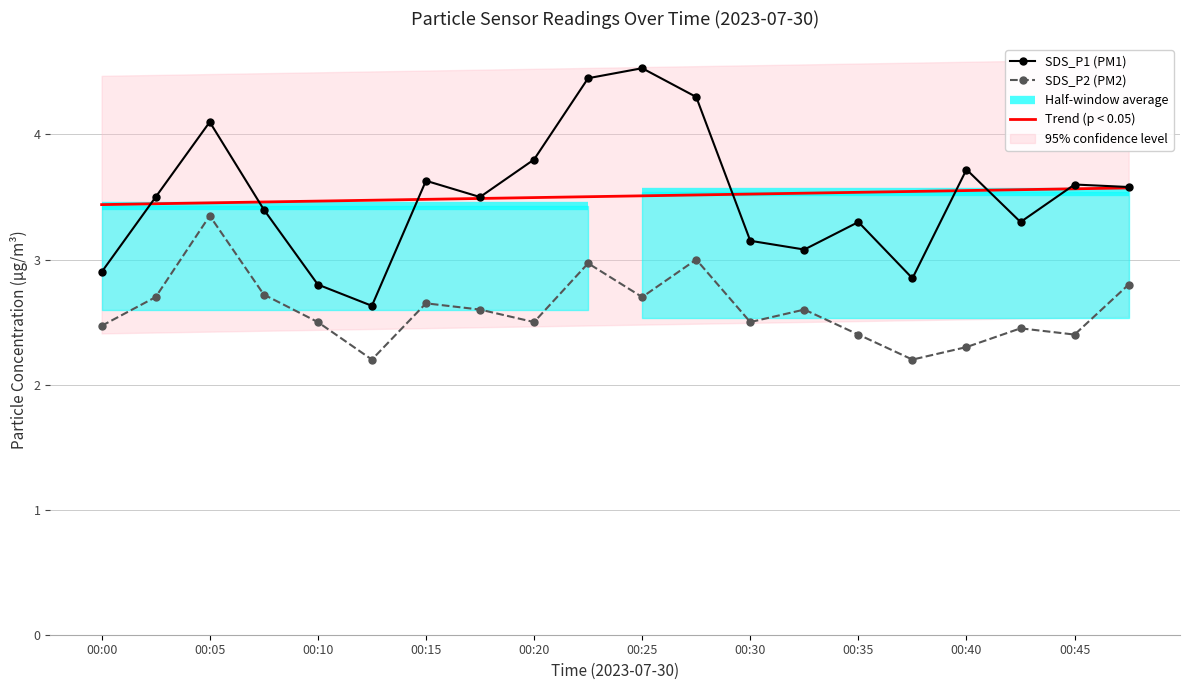

What is the value of the SDS_P2 point at the 16th from the left?

2.2